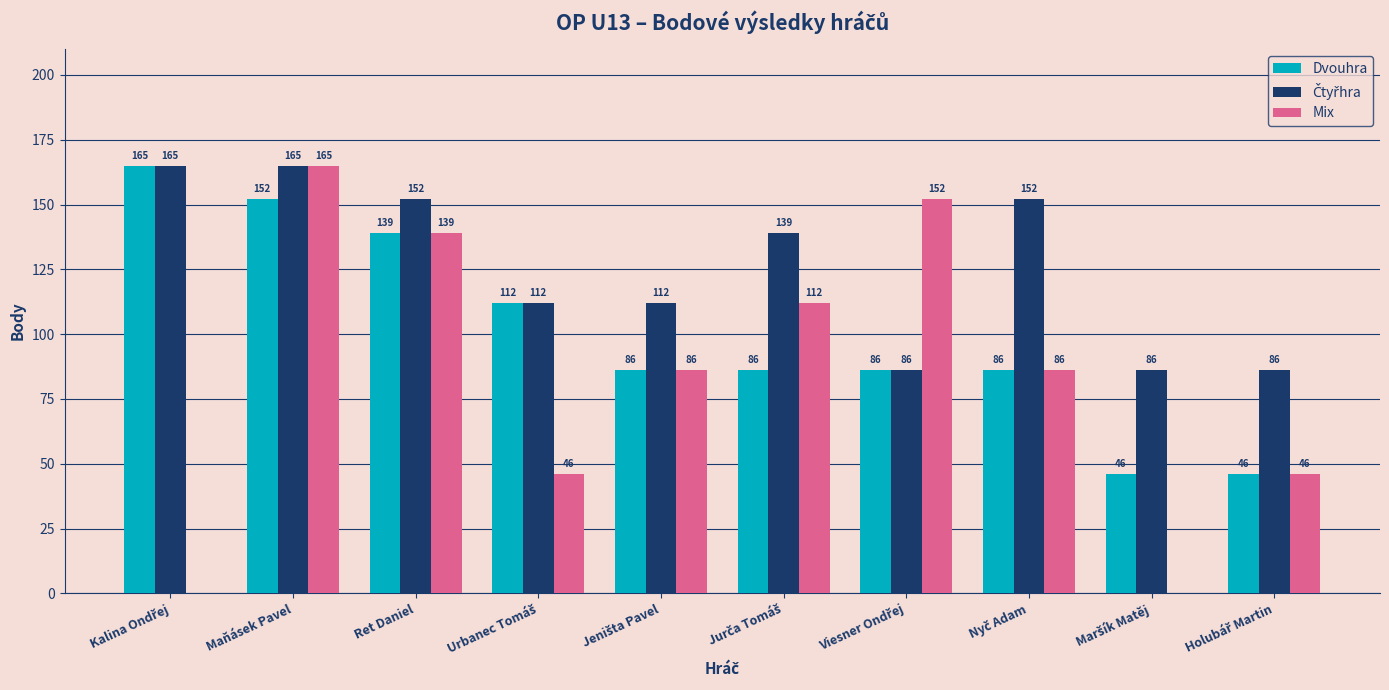

What is the maximum value for Dvouhra?

165